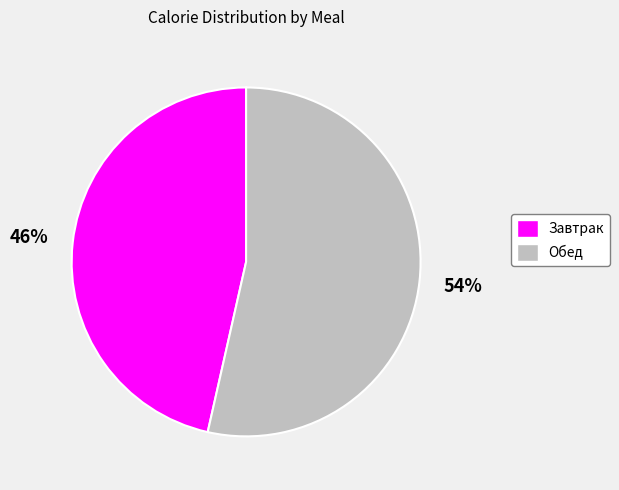

Is it true that Обед is 47% of the pie?

False